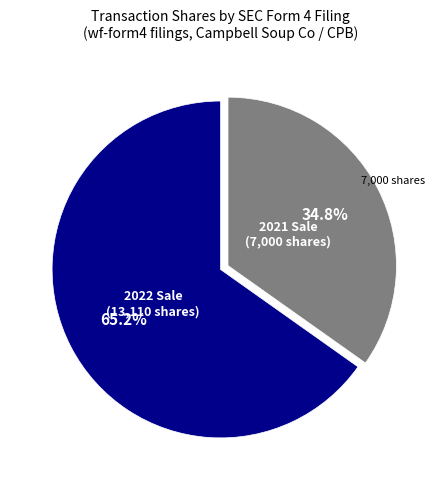

Is there a majority slice in this chart?

Yes